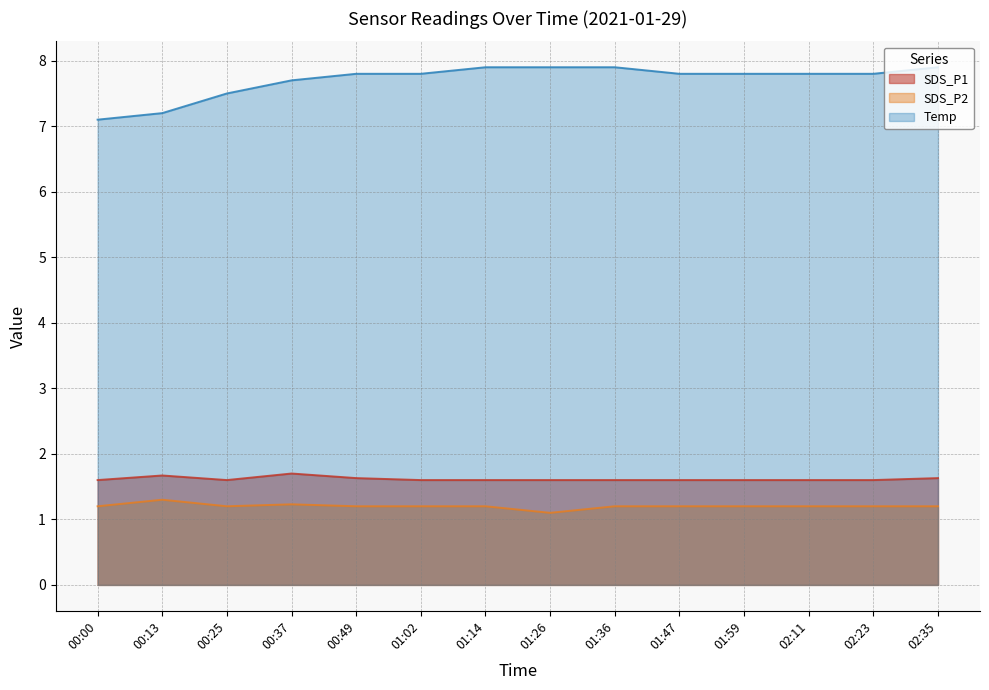

Between 01:47 and 00:00, which is larger?

01:47